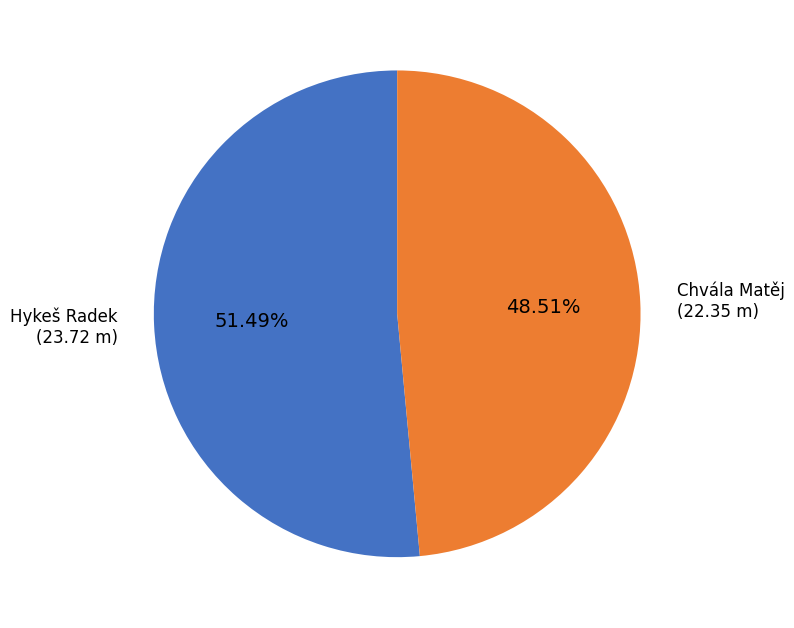

True or false: Chvála Matěj accounts for 49% of the total.

True